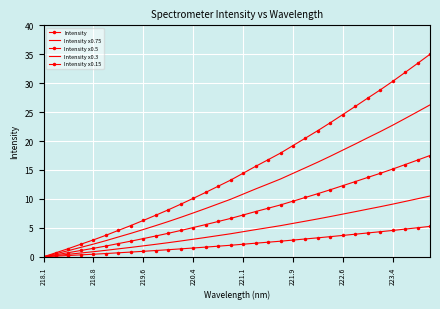

Is this an area chart (filled region under the line)?

No